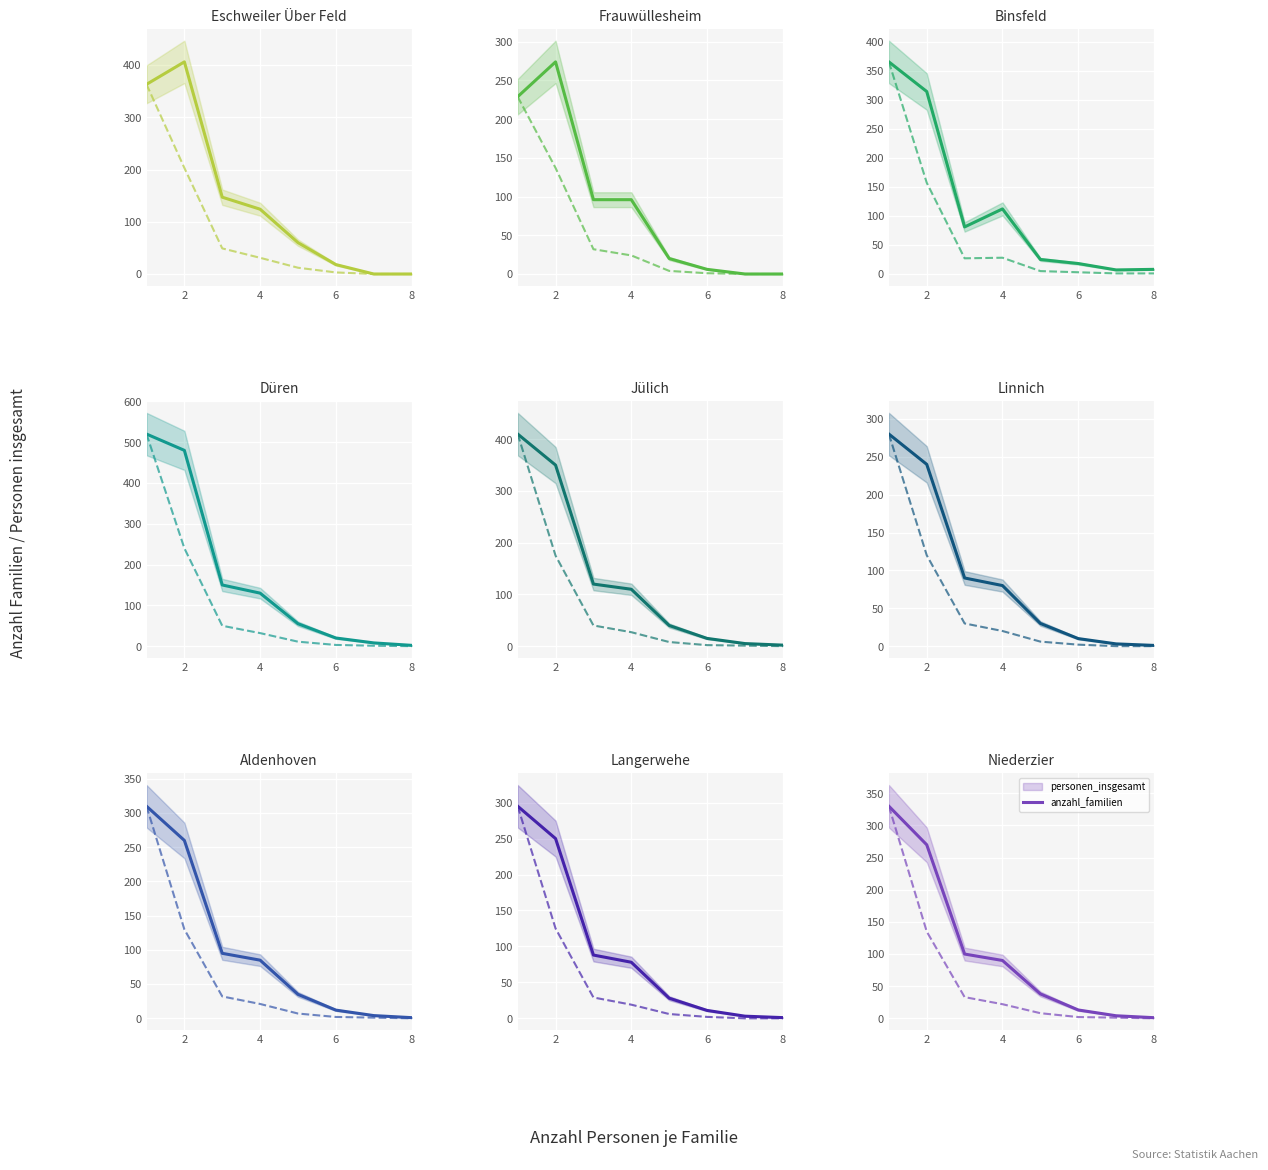

How many values in the personen_insgesamt series are below 1?

7